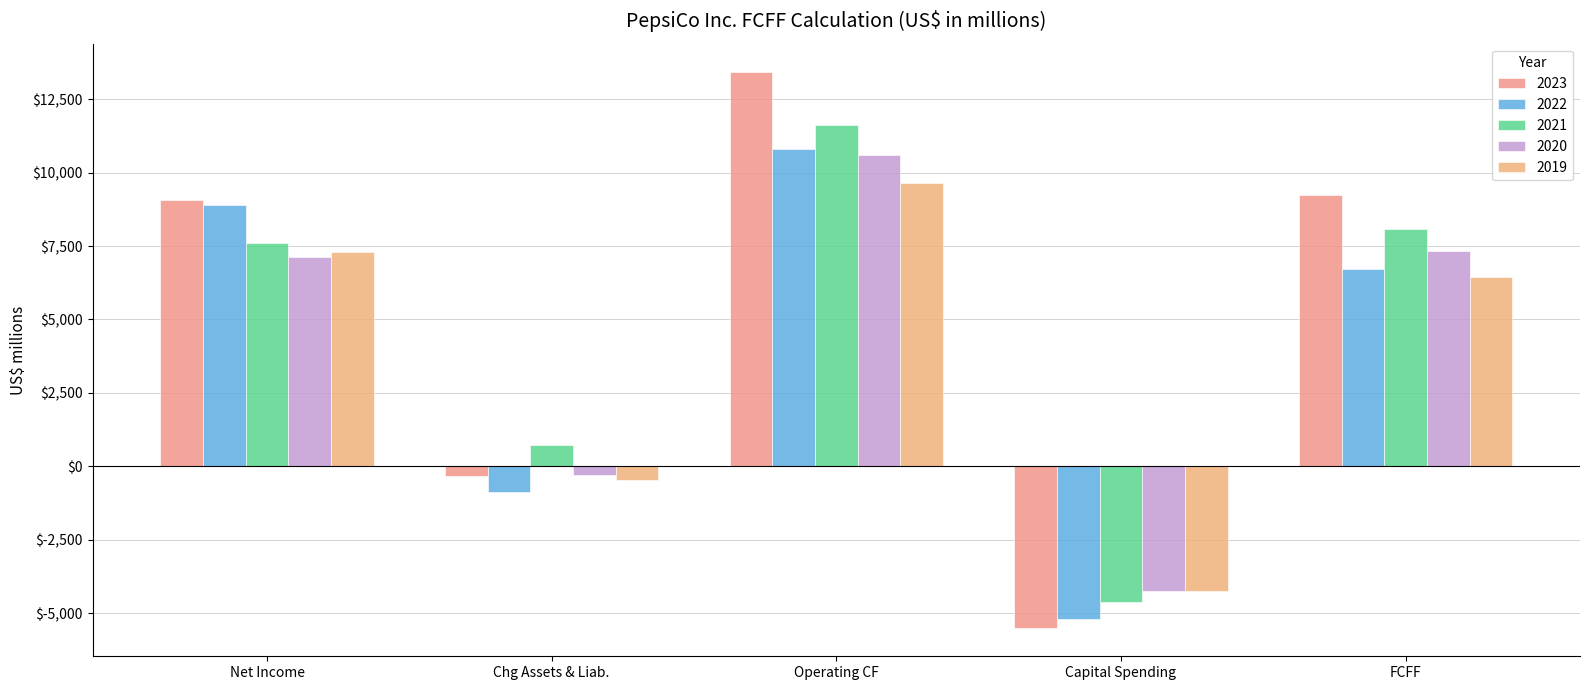

How many bars are there in total?

25